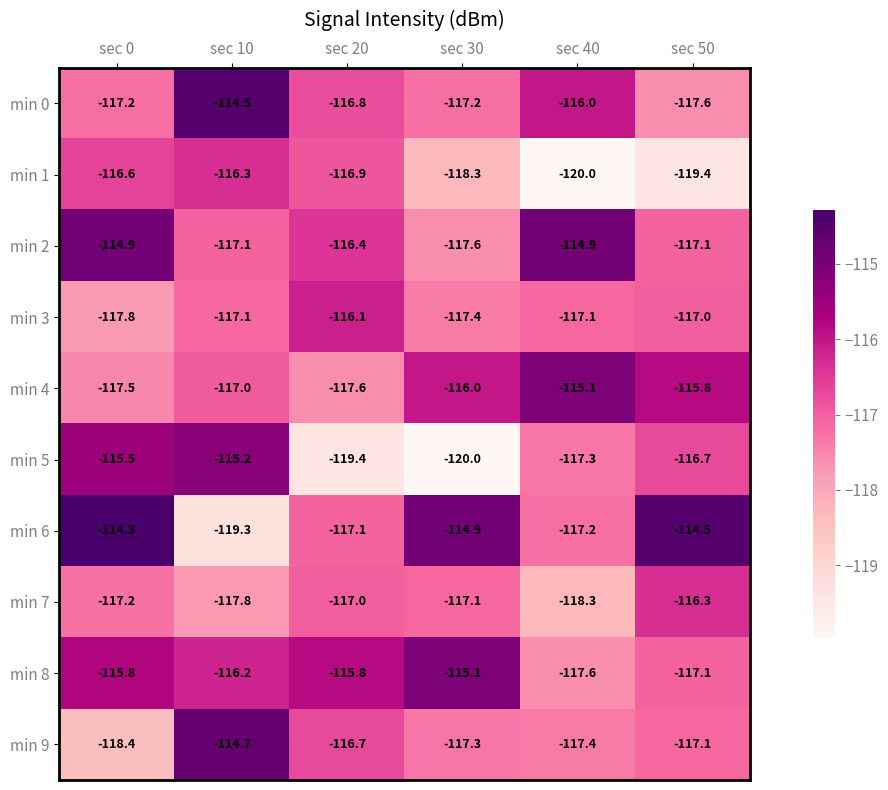

How many distinct data groups are displayed?

10